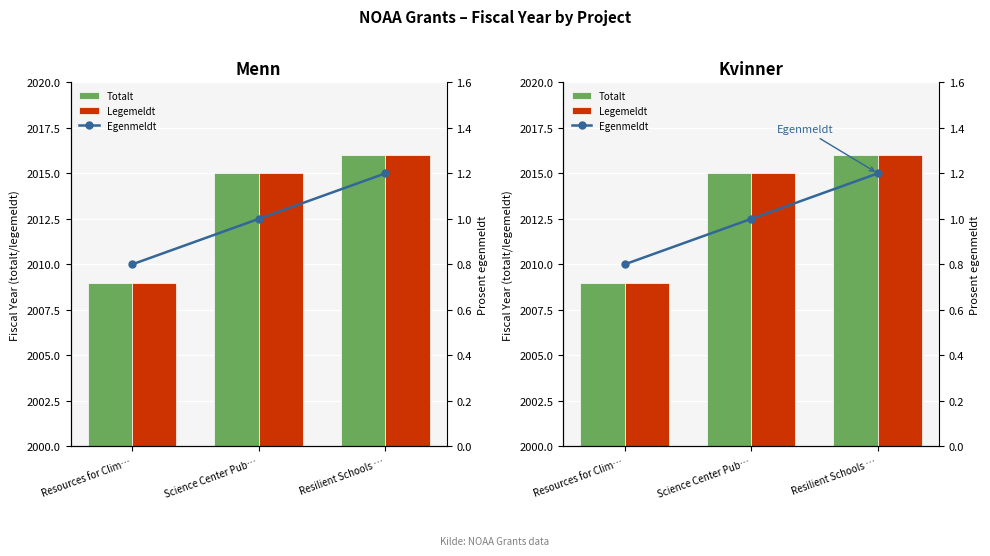

What is the minimum value for Legemeldt?

2009.0